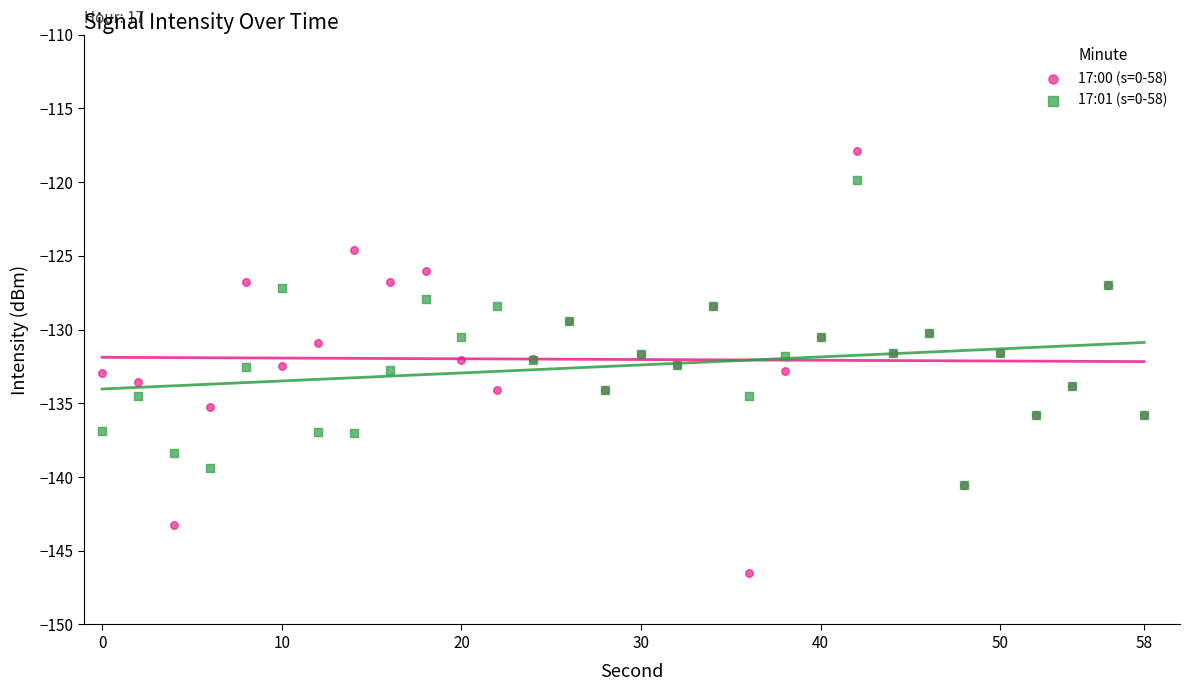

Which series reaches the maximum Y coordinate?

17:00 (s=0-58)